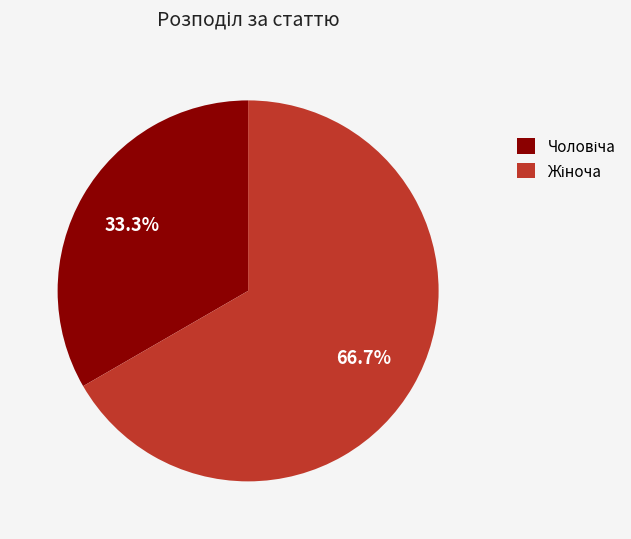

Does any single category account for the majority?

Yes